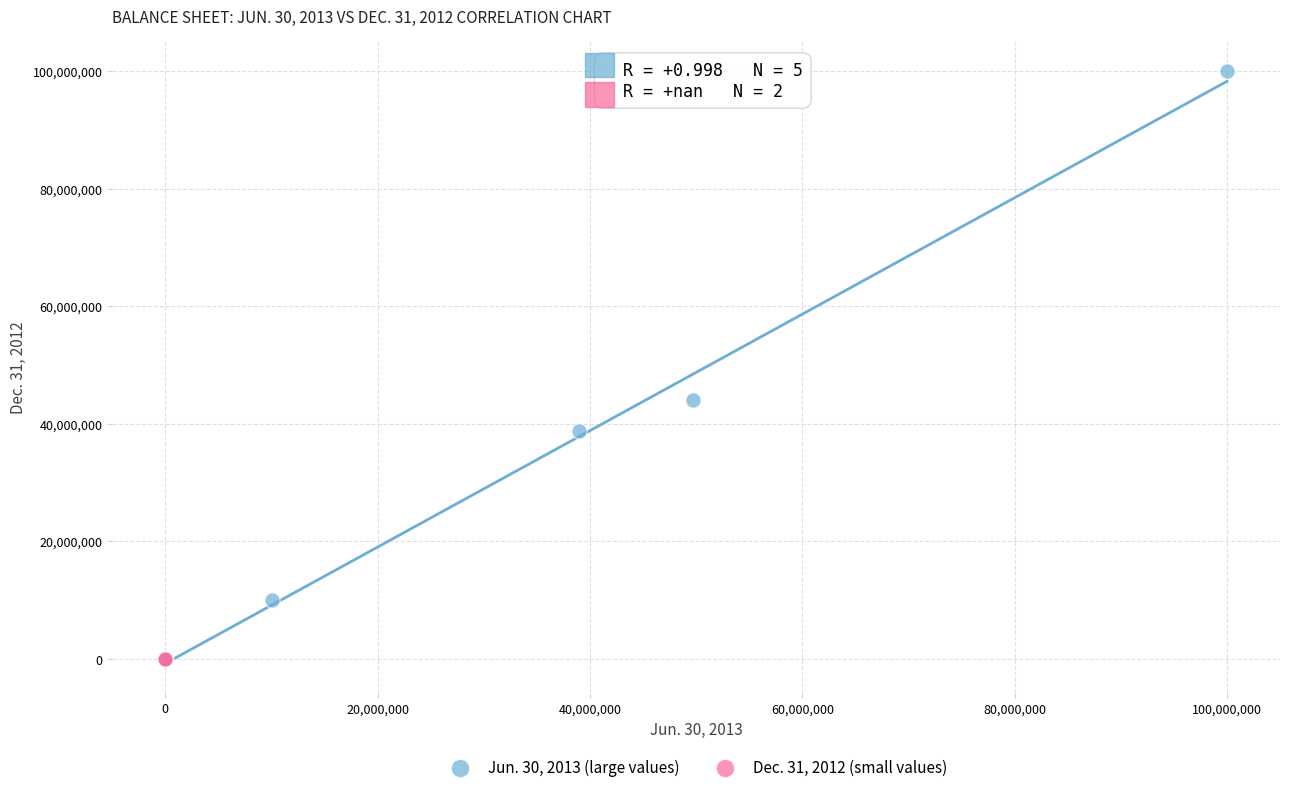

What are all the series names shown in the legend?

Jun. 30, 2013 (large values), Dec. 31, 2012 (small values)